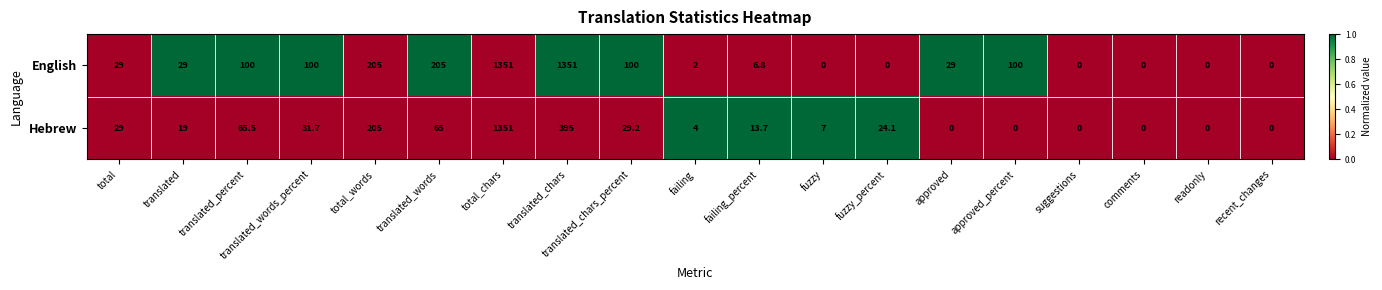

How many series are shown in this chart?

2